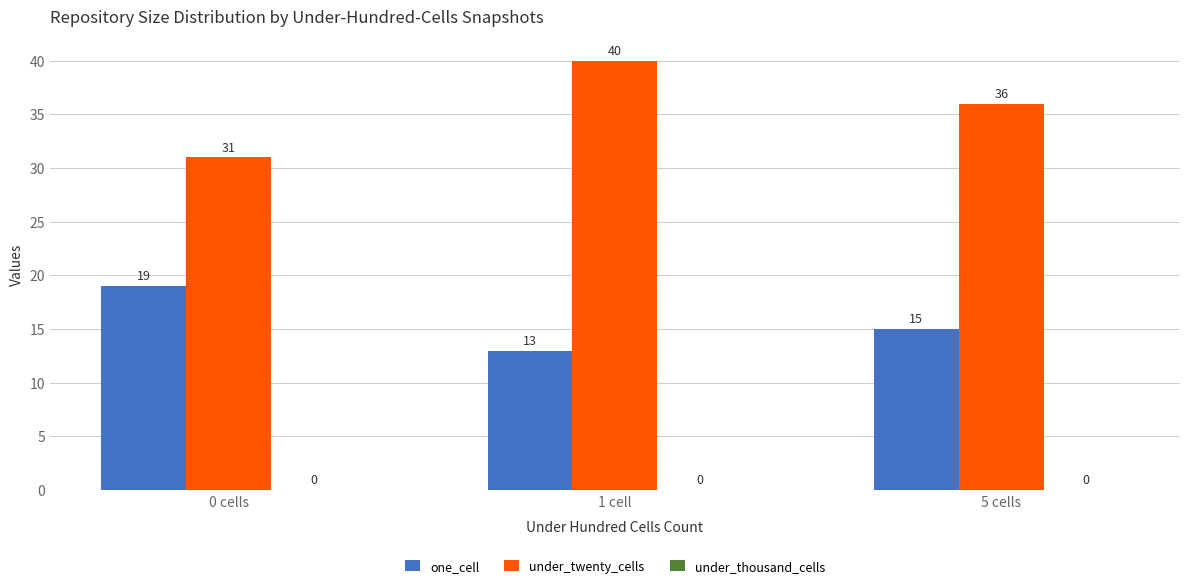

What is the spread (max minus min) of values at 1 cell?

27